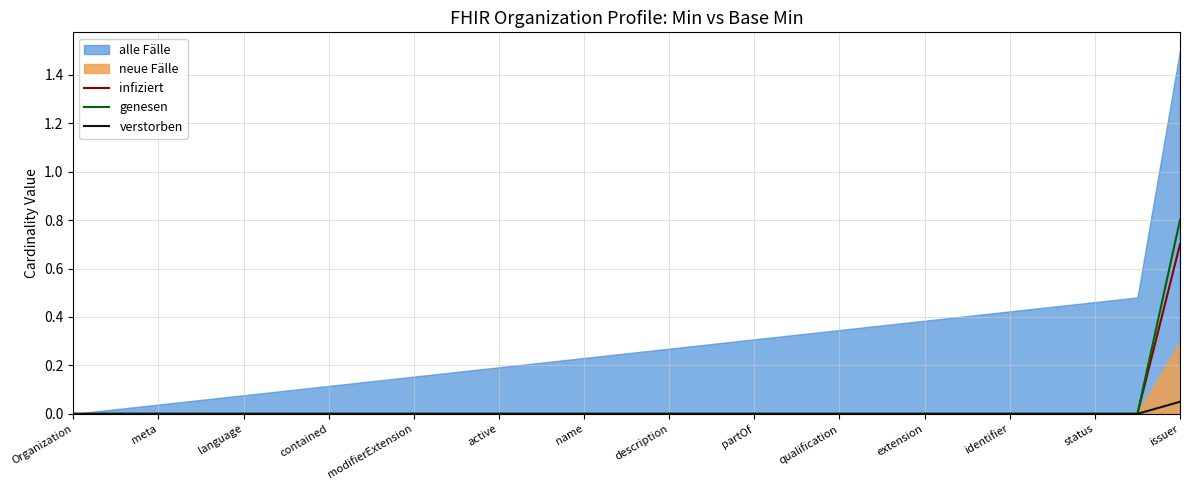

At which label is genesen closest to 0?

Organization